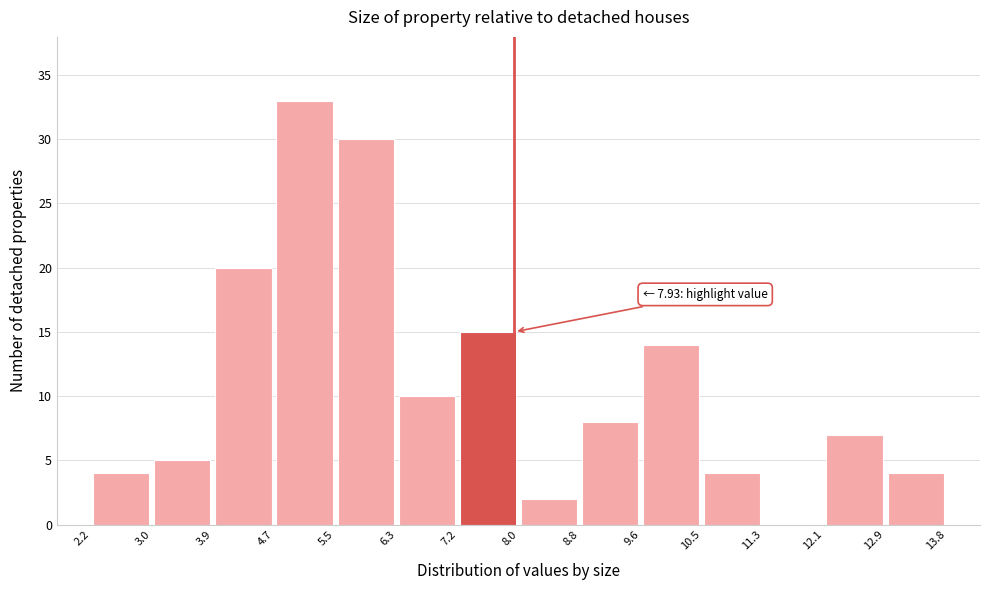

Which range on the x-axis has the tallest bar?

4.7 to 5.5